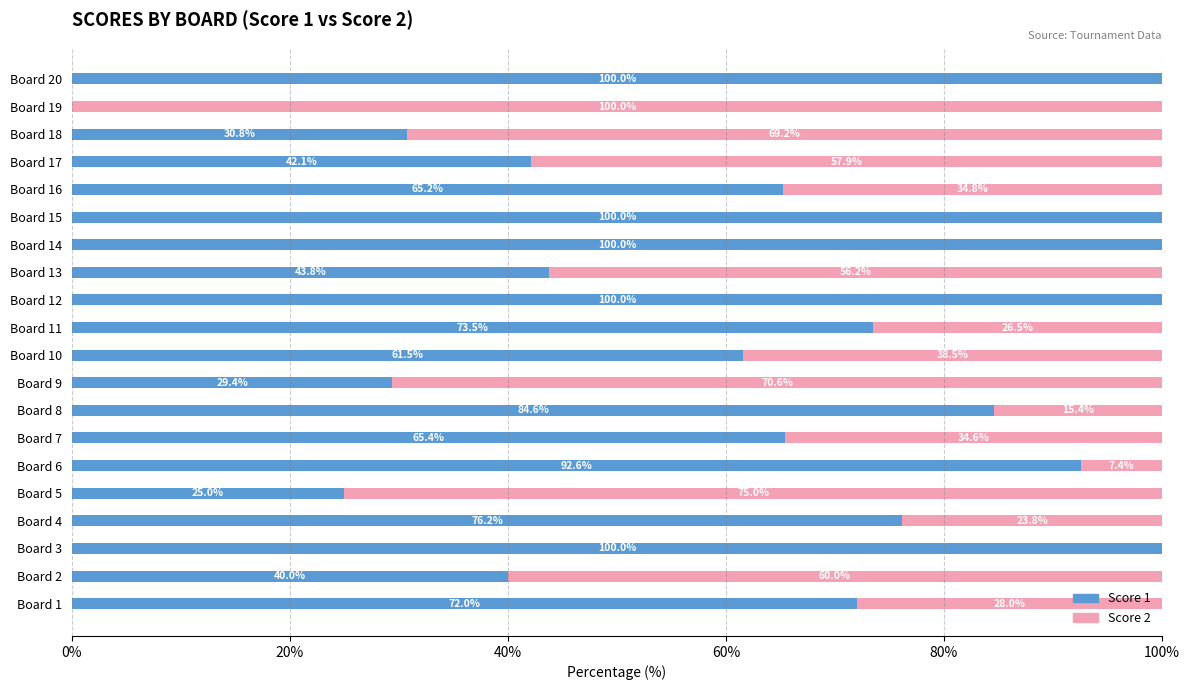

What is the sum of the Score 1 values at Board 6 and Board 8?

177.2